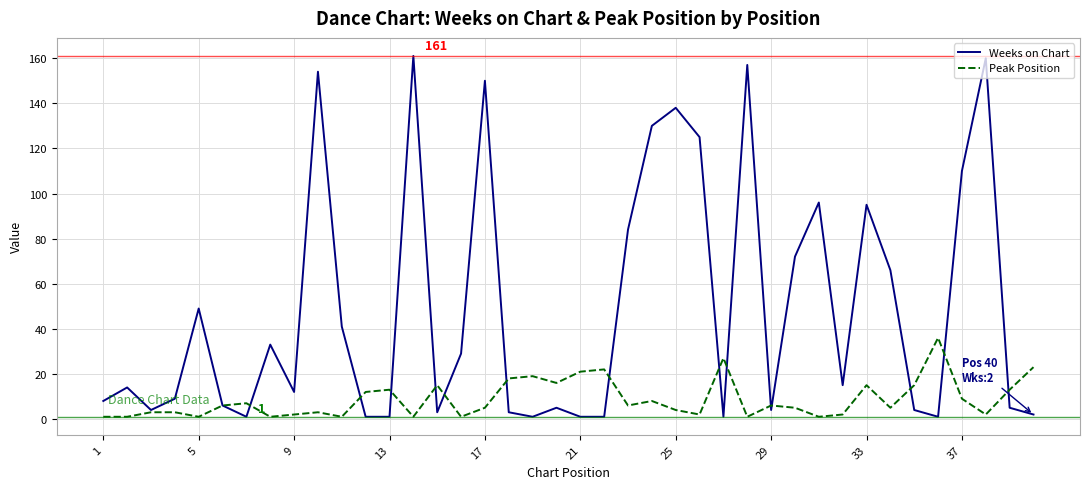

Rank the series by their maximum value, from highest to lowest.

Weeks on Chart, Peak Position